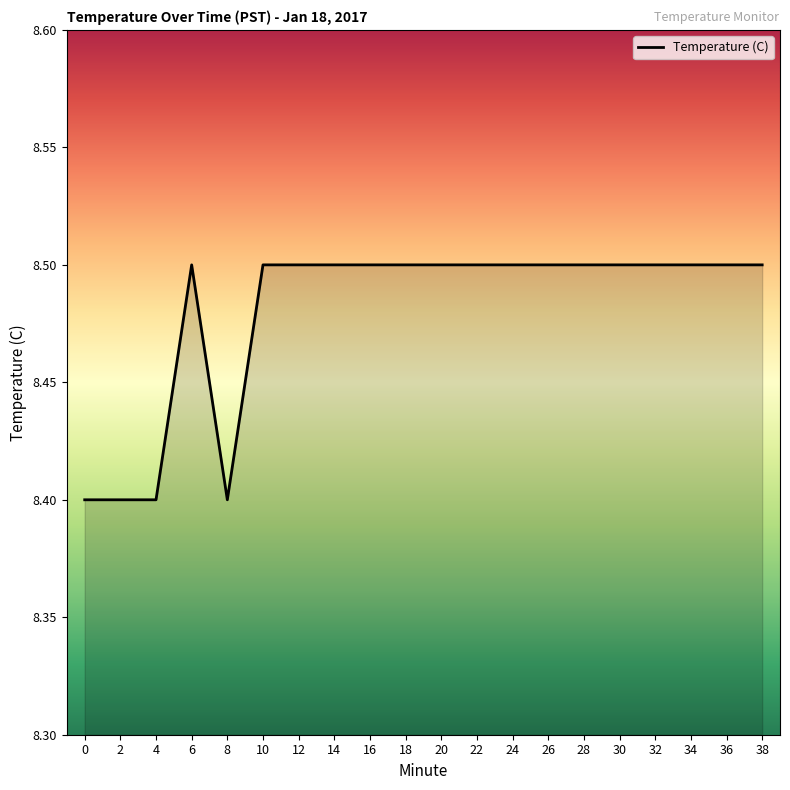

What is the smallest value displayed?

8.4